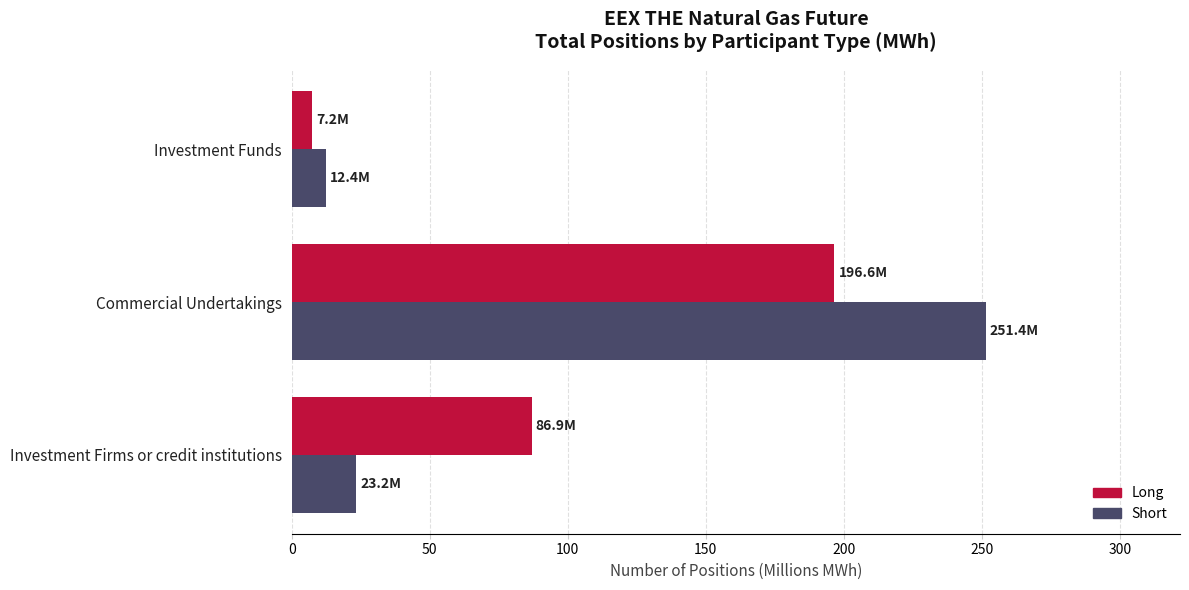

Rank the series by their maximum value, from lowest to highest.

Long, Short